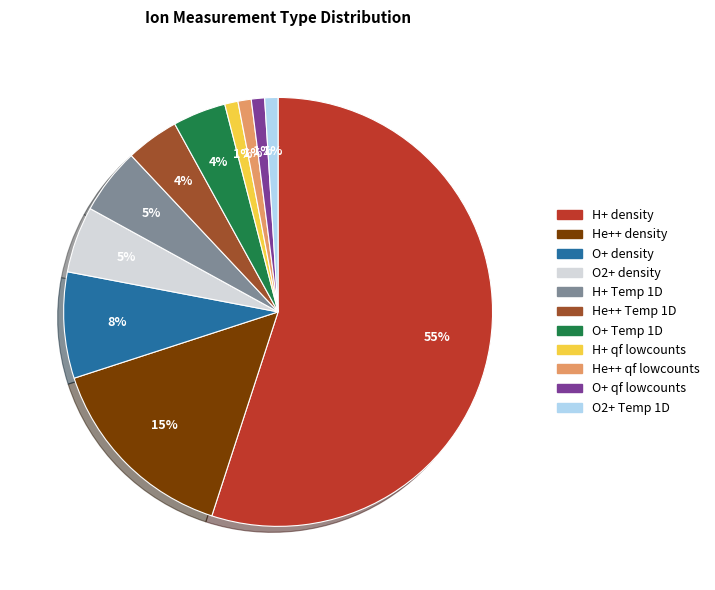

Count the number of slices in the pie.

11